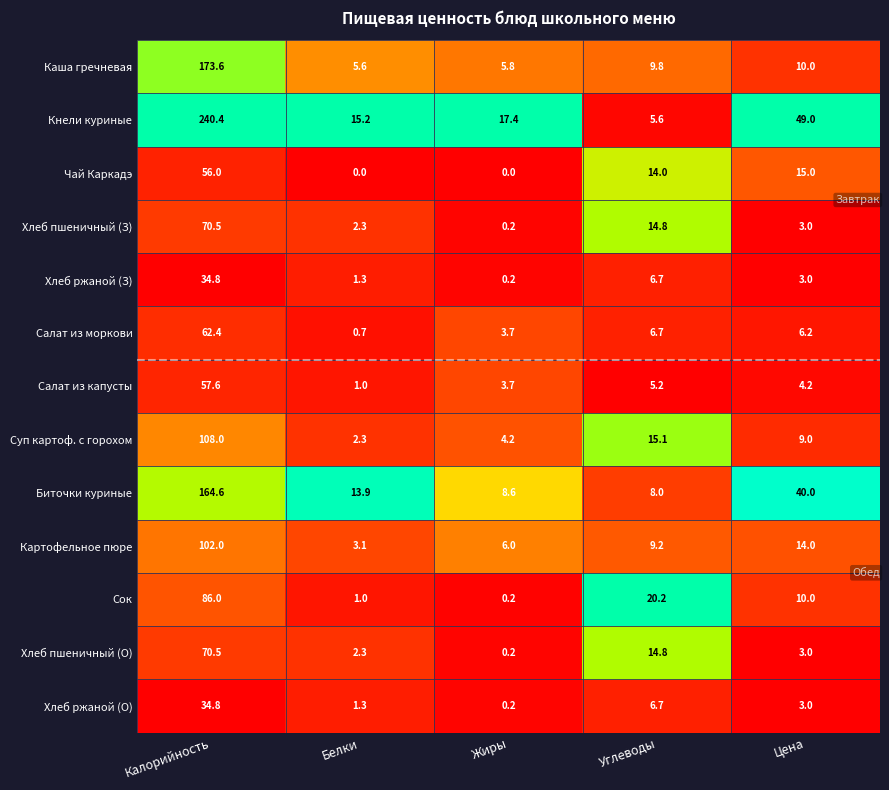

Which series changed the most between Белки and Углеводы?

Сок